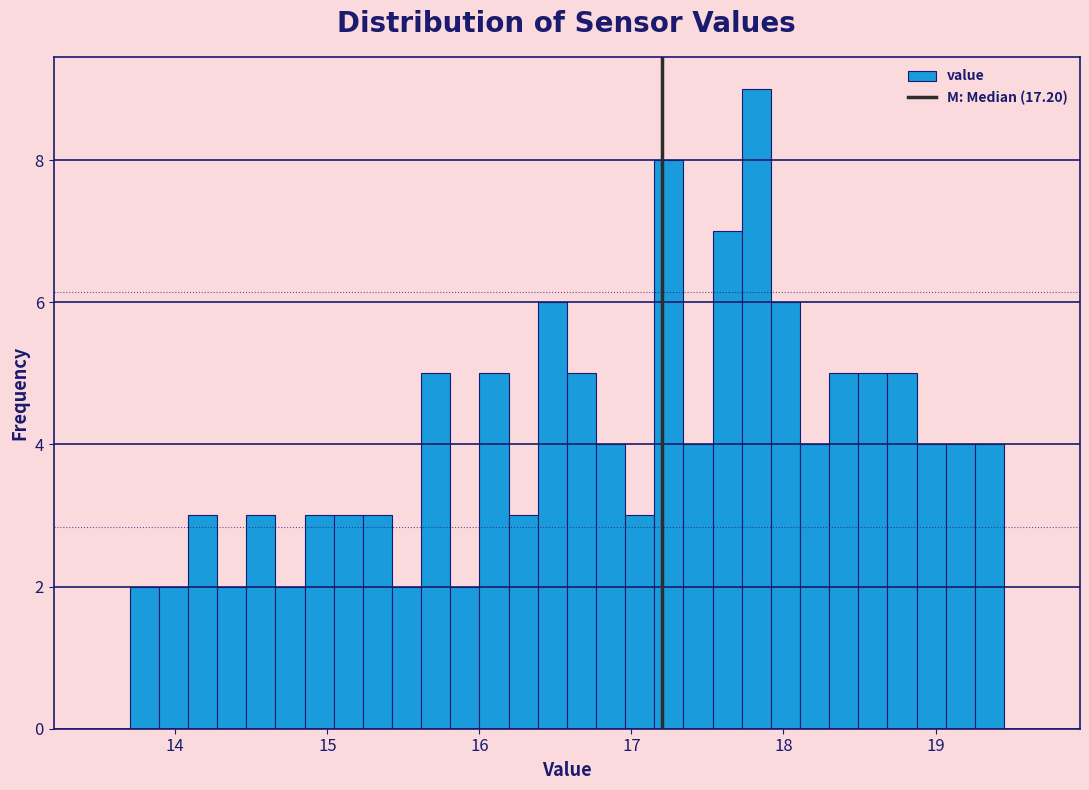

Around what value on the x-axis is the tallest bar? Give the approximate position of its centre, as read against the axis.

17.8